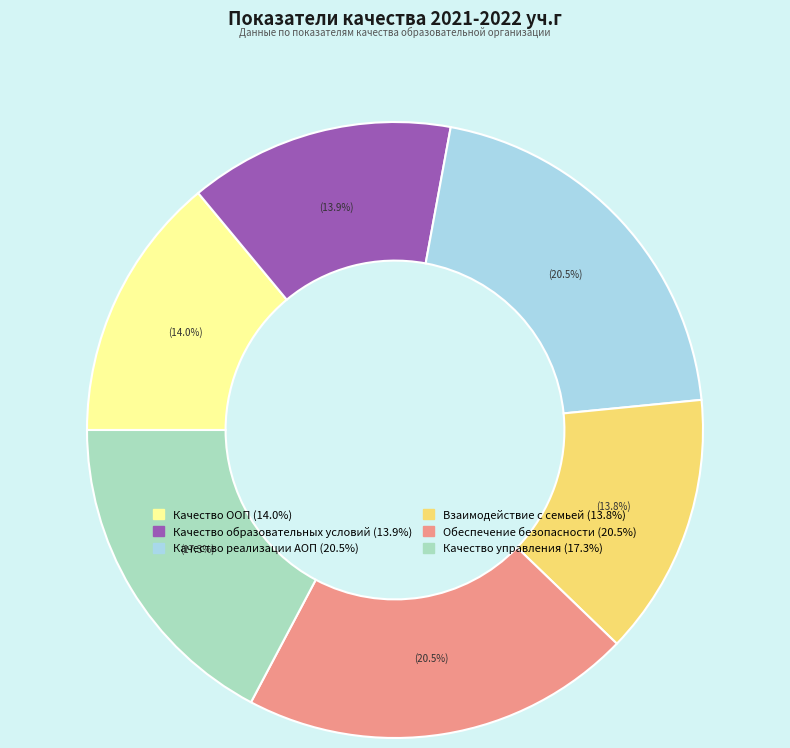

What is the ratio of the value at Качество управления to the value at Обеспечение безопасности?

0.8